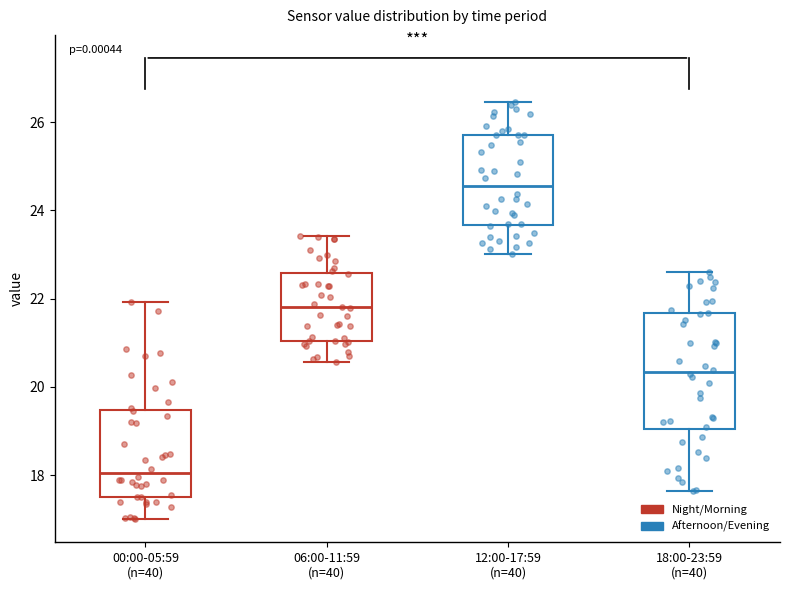

Which box's median line is the highest?

12:00-17:59 (n=40)